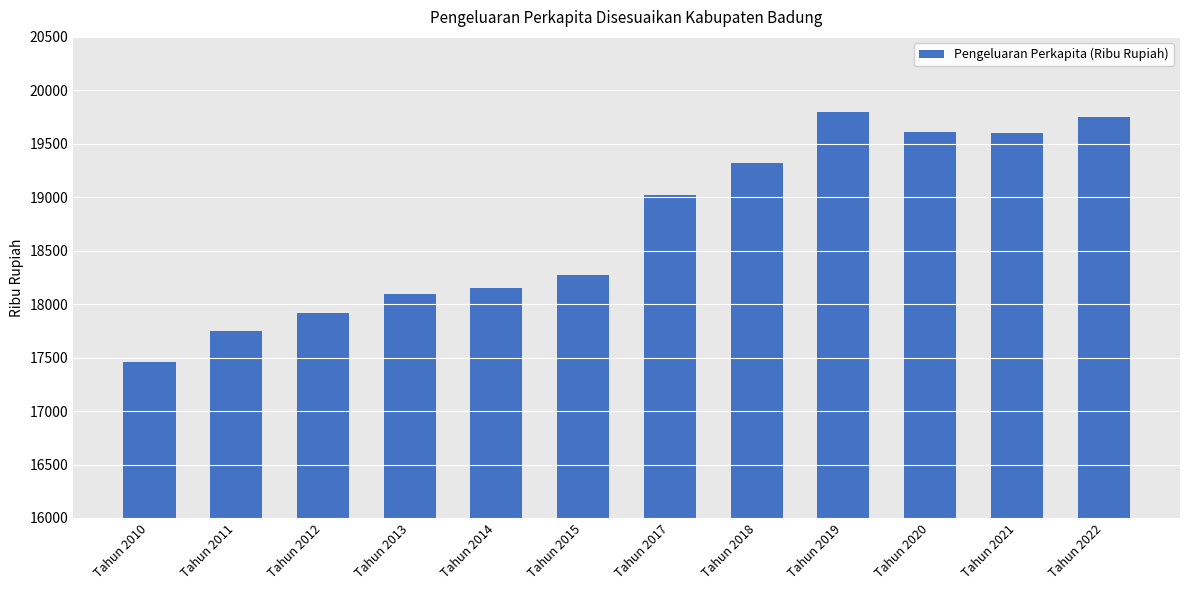

The value at Tahun 2011 is 17750. True or false?

True